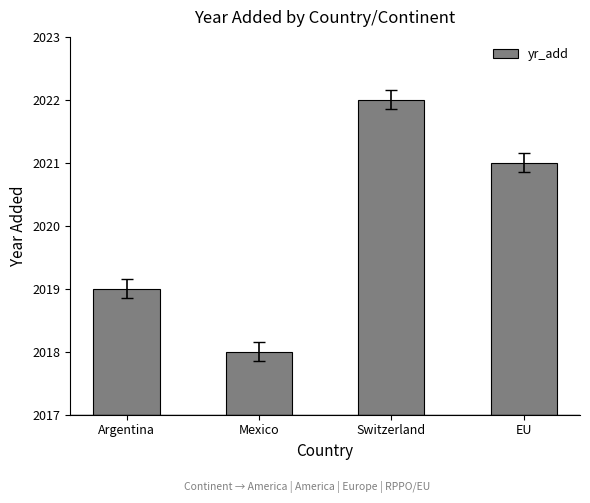

What is the value of the 4th bar from the left?

2021